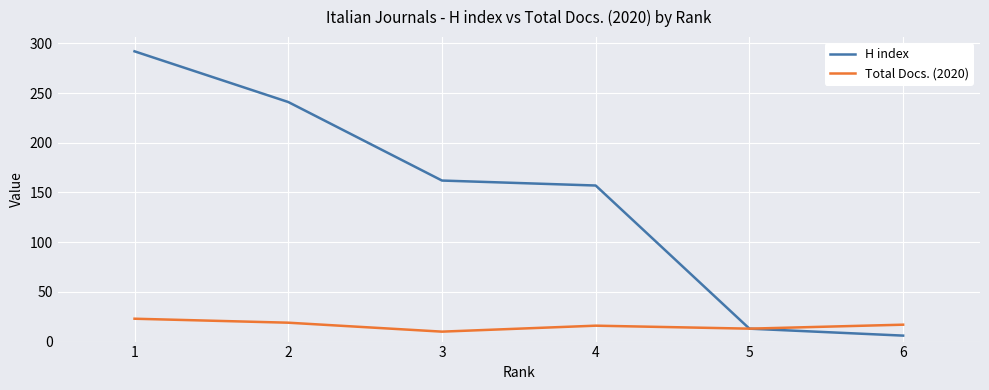

Which series has the widest spread of values?

H index